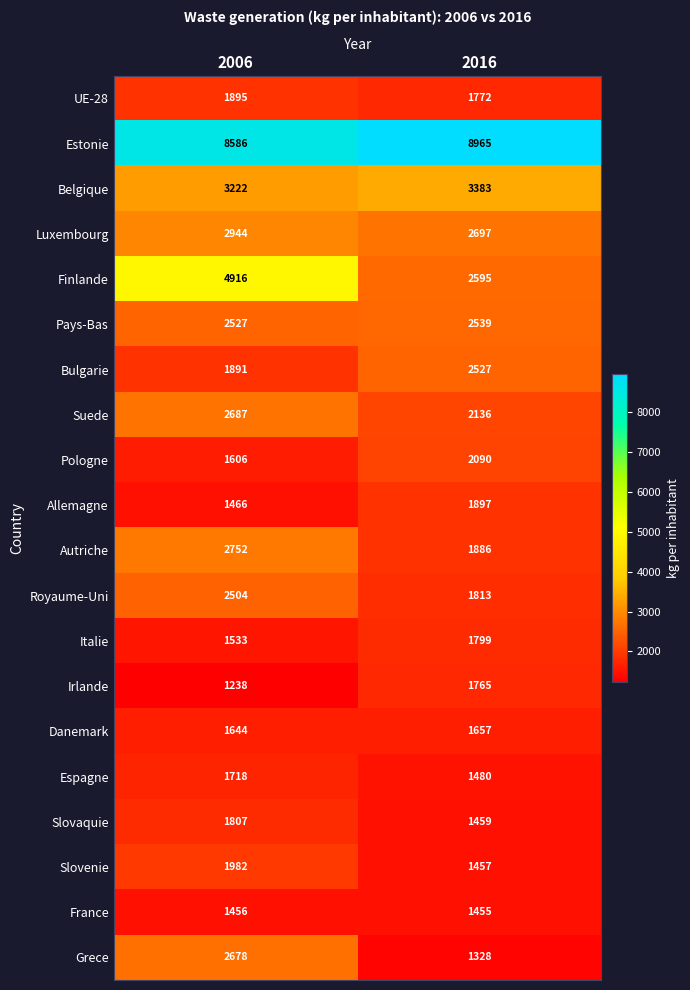

What is the difference between the Pologne values at 2006 and 2016?

484